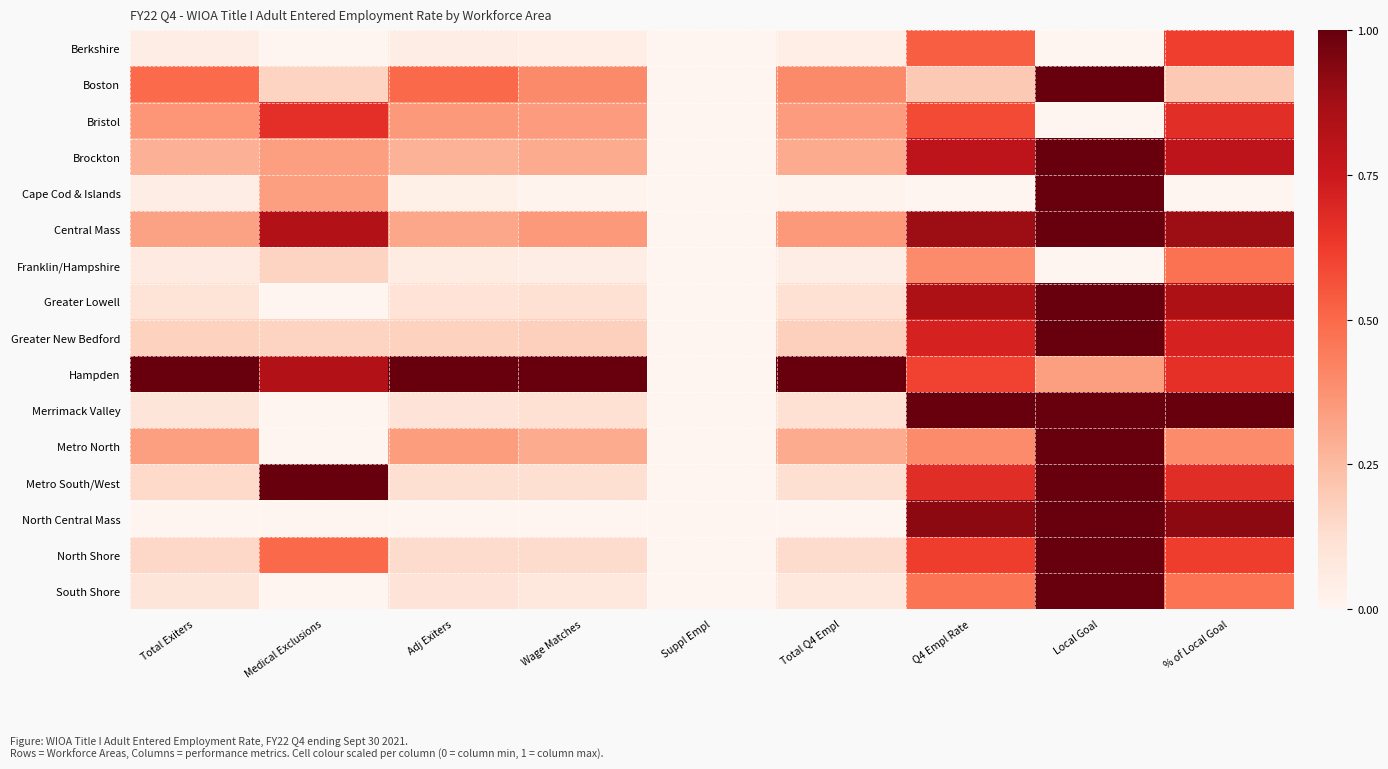

Reading left to right, extract all data points from this chart.

Berkshire: Total Exiters=0.0	Medical Exclusions=0.0	Adj Exiters=0.0	Wage Matches=0.0	Suppl Empl=0.0	Total Q4 Empl=0.0	Q4 Empl Rate=0.5	Local Goal=0.0	% of Local Goal=0.6
Boston: Total Exiters=0.5	Medical Exclusions=0.2	Adj Exiters=0.5	Wage Matches=0.4	Suppl Empl=0.0	Total Q4 Empl=0.4	Q4 Empl Rate=0.2	Local Goal=1.0	% of Local Goal=0.2
Bristol: Total Exiters=0.4	Medical Exclusions=0.7	Adj Exiters=0.4	Wage Matches=0.3	Suppl Empl=0.0	Total Q4 Empl=0.3	Q4 Empl Rate=0.6	Local Goal=0.0	% of Local Goal=0.7
Brockton: Total Exiters=0.3	Medical Exclusions=0.3	Adj Exiters=0.3	Wage Matches=0.3	Suppl Empl=0.0	Total Q4 Empl=0.3	Q4 Empl Rate=0.8	Local Goal=1.0	% of Local Goal=0.8
Cape Cod & Islands: Total Exiters=0.0	Medical Exclusions=0.3	Adj Exiters=0.0	Wage Matches=0.0	Suppl Empl=0.0	Total Q4 Empl=0.0	Q4 Empl Rate=0.0	Local Goal=1.0	% of Local Goal=0.0
Central Mass: Total Exiters=0.3	Medical Exclusions=0.8	Adj Exiters=0.3	Wage Matches=0.4	Suppl Empl=0.0	Total Q4 Empl=0.4	Q4 Empl Rate=0.9	Local Goal=1.0	% of Local Goal=0.9
Franklin/Hampshire: Total Exiters=0.1	Medical Exclusions=0.2	Adj Exiters=0.1	Wage Matches=0.0	Suppl Empl=0.0	Total Q4 Empl=0.0	Q4 Empl Rate=0.4	Local Goal=0.0	% of Local Goal=0.5
Greater Lowell: Total Exiters=0.1	Medical Exclusions=0.0	Adj Exiters=0.1	Wage Matches=0.1	Suppl Empl=0.0	Total Q4 Empl=0.1	Q4 Empl Rate=0.8	Local Goal=1.0	% of Local Goal=0.8
Greater New Bedford: Total Exiters=0.2	Medical Exclusions=0.2	Adj Exiters=0.2	Wage Matches=0.2	Suppl Empl=0.0	Total Q4 Empl=0.2	Q4 Empl Rate=0.7	Local Goal=1.0	% of Local Goal=0.7
Hampden: Total Exiters=1.0	Medical Exclusions=0.8	Adj Exiters=1.0	Wage Matches=1.0	Suppl Empl=0.0	Total Q4 Empl=1.0	Q4 Empl Rate=0.6	Local Goal=0.3	% of Local Goal=0.7
Merrimack Valley: Total Exiters=0.1	Medical Exclusions=0.0	Adj Exiters=0.1	Wage Matches=0.1	Suppl Empl=0.0	Total Q4 Empl=0.1	Q4 Empl Rate=1.0	Local Goal=1.0	% of Local Goal=1.0
Metro North: Total Exiters=0.3	Medical Exclusions=0.0	Adj Exiters=0.3	Wage Matches=0.3	Suppl Empl=0.0	Total Q4 Empl=0.3	Q4 Empl Rate=0.4	Local Goal=1.0	% of Local Goal=0.4
Metro South/West: Total Exiters=0.1	Medical Exclusions=1.0	Adj Exiters=0.1	Wage Matches=0.1	Suppl Empl=0.0	Total Q4 Empl=0.1	Q4 Empl Rate=0.7	Local Goal=1.0	% of Local Goal=0.7
North Central Mass: Total Exiters=0.0	Medical Exclusions=0.0	Adj Exiters=0.0	Wage Matches=0.0	Suppl Empl=0.0	Total Q4 Empl=0.0	Q4 Empl Rate=0.9	Local Goal=1.0	% of Local Goal=0.9
North Shore: Total Exiters=0.1	Medical Exclusions=0.5	Adj Exiters=0.1	Wage Matches=0.1	Suppl Empl=0.0	Total Q4 Empl=0.1	Q4 Empl Rate=0.6	Local Goal=1.0	% of Local Goal=0.6
South Shore: Total Exiters=0.1	Medical Exclusions=0.0	Adj Exiters=0.1	Wage Matches=0.1	Suppl Empl=0.0	Total Q4 Empl=0.1	Q4 Empl Rate=0.5	Local Goal=1.0	% of Local Goal=0.5